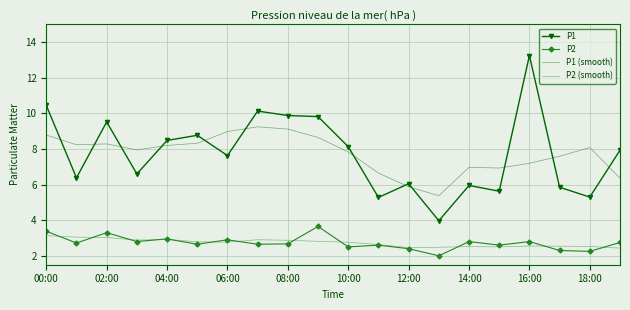

What is the maximum value for P1 (smooth)?

9.2